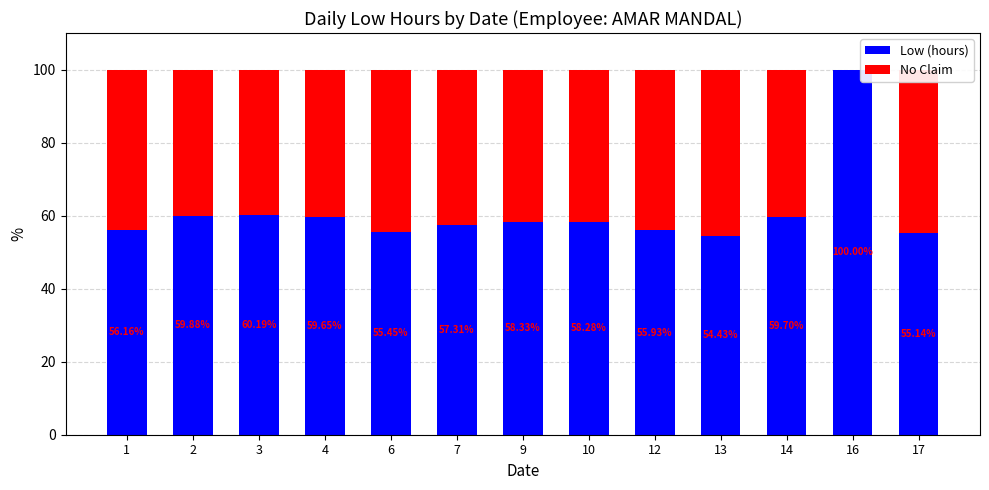

What is the total value across all series at 6?

100.0